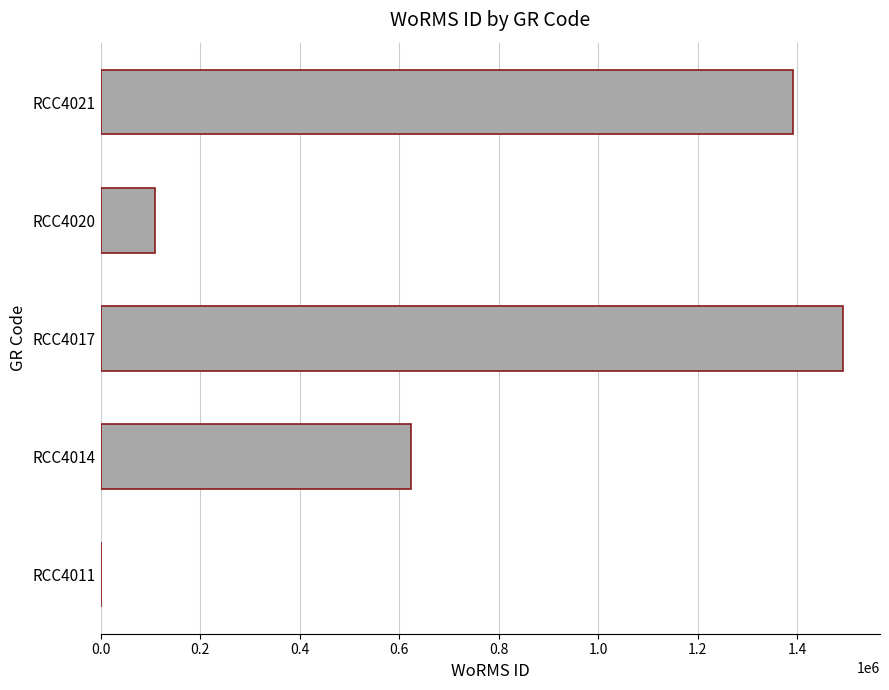

The value at RCC4014 is 623650. True or false?

True